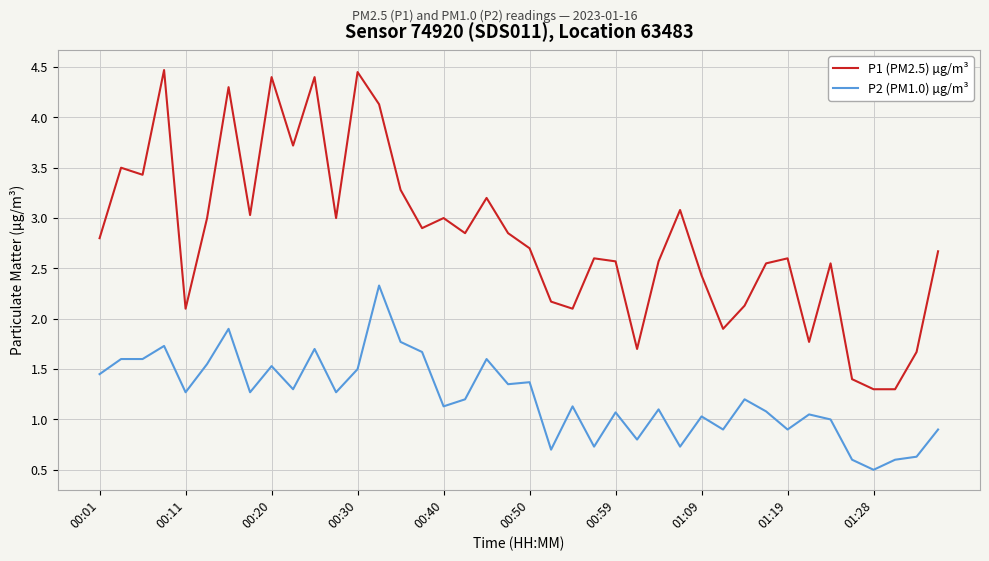

Rank the series by their maximum value, from lowest to highest.

P2 (PM1.0) µg/m³, P1 (PM2.5) µg/m³